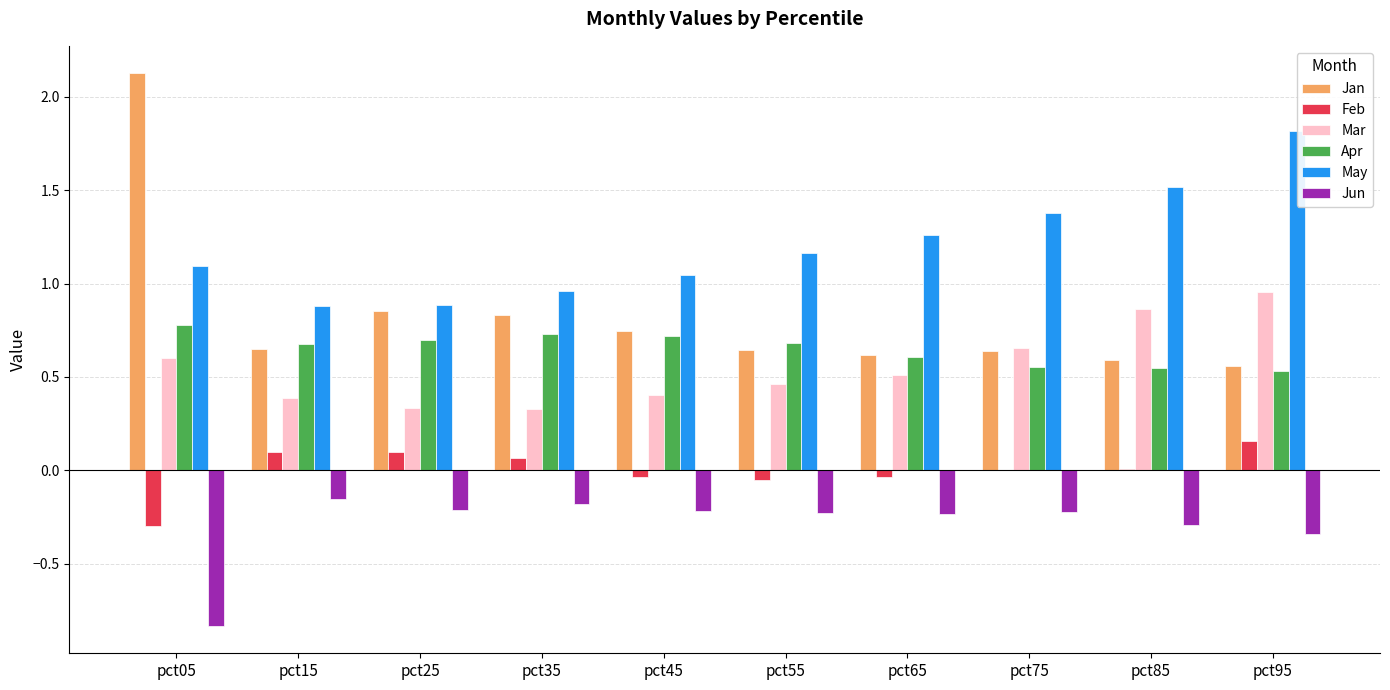

What is the greatest value displayed?

2.1